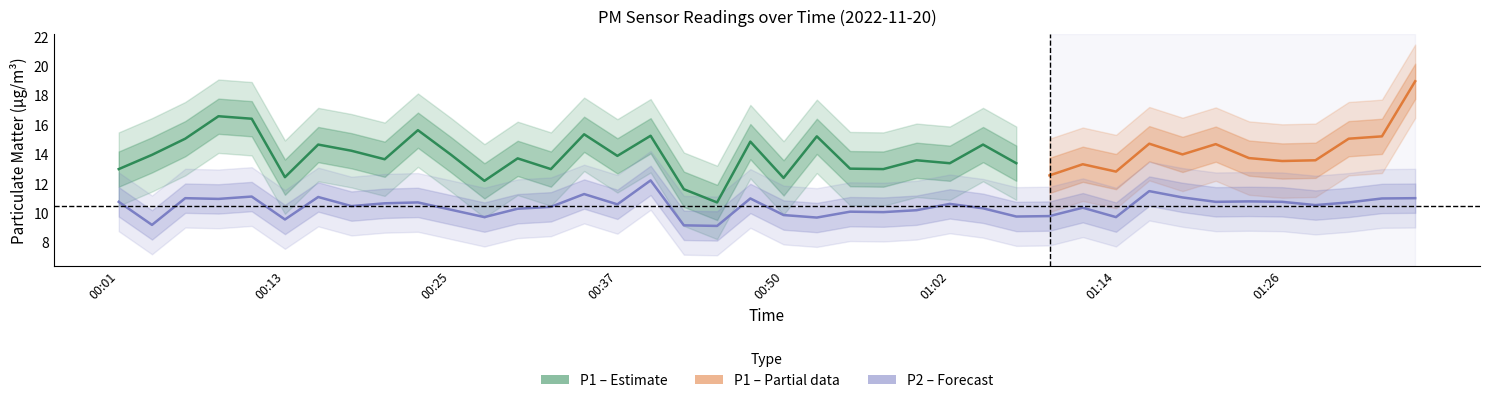

What is the smallest value displayed?

9.1